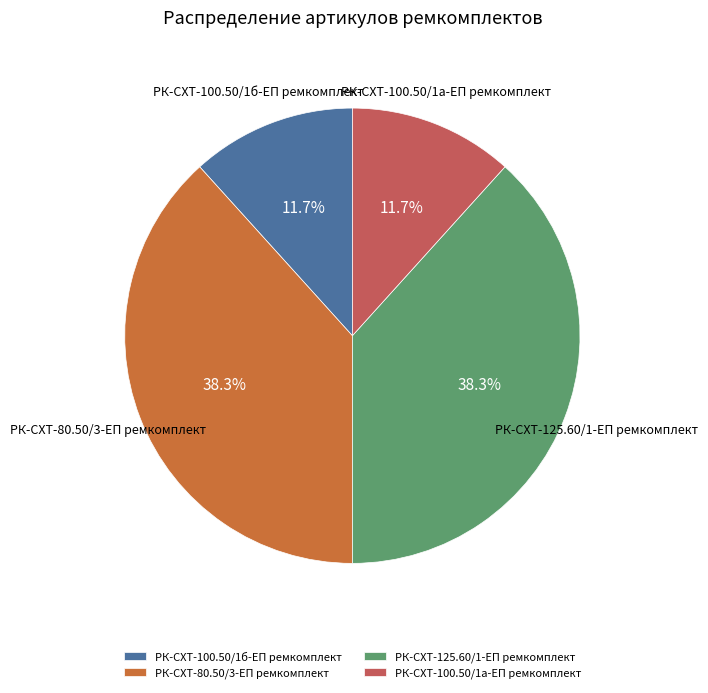

Is there a majority slice in this chart?

No